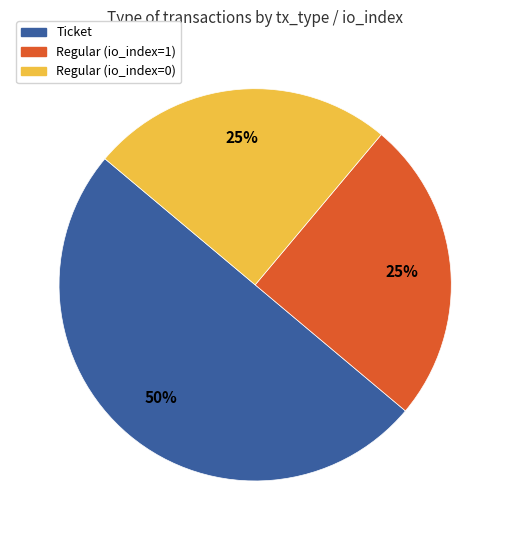

To the nearest percent, what is the difference between the largest and smallest slice percentages?

25%